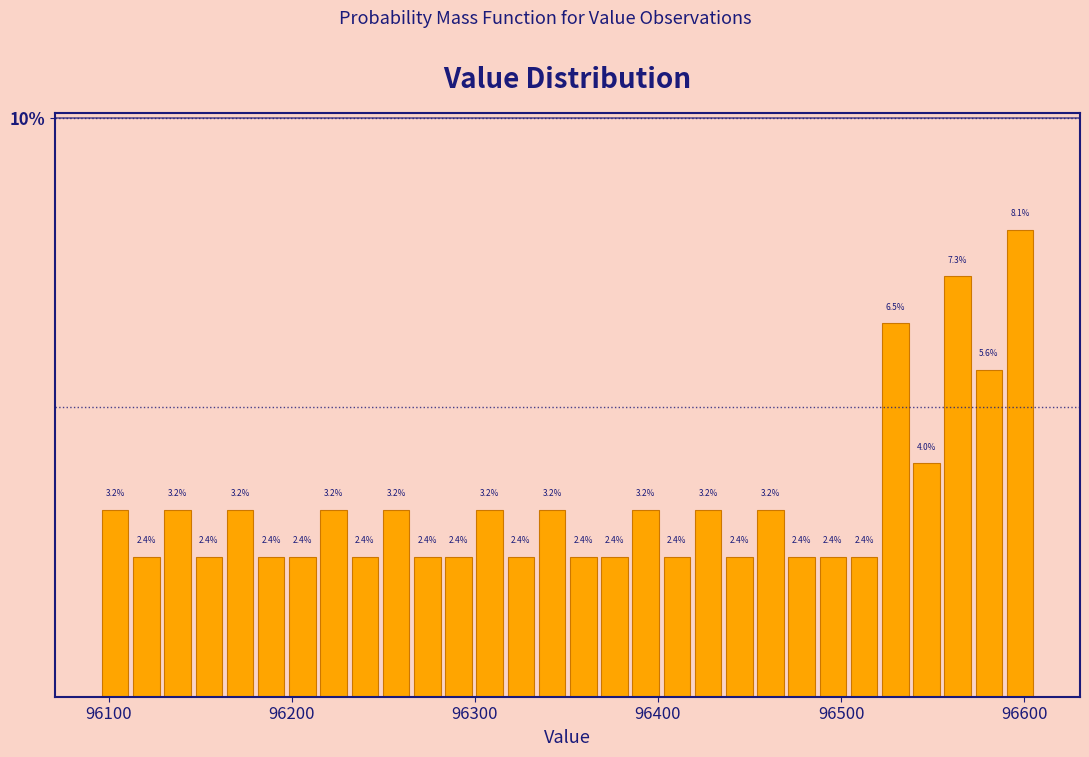

Read against the x-axis, roughly where is the centre of the tallest bar?

96600